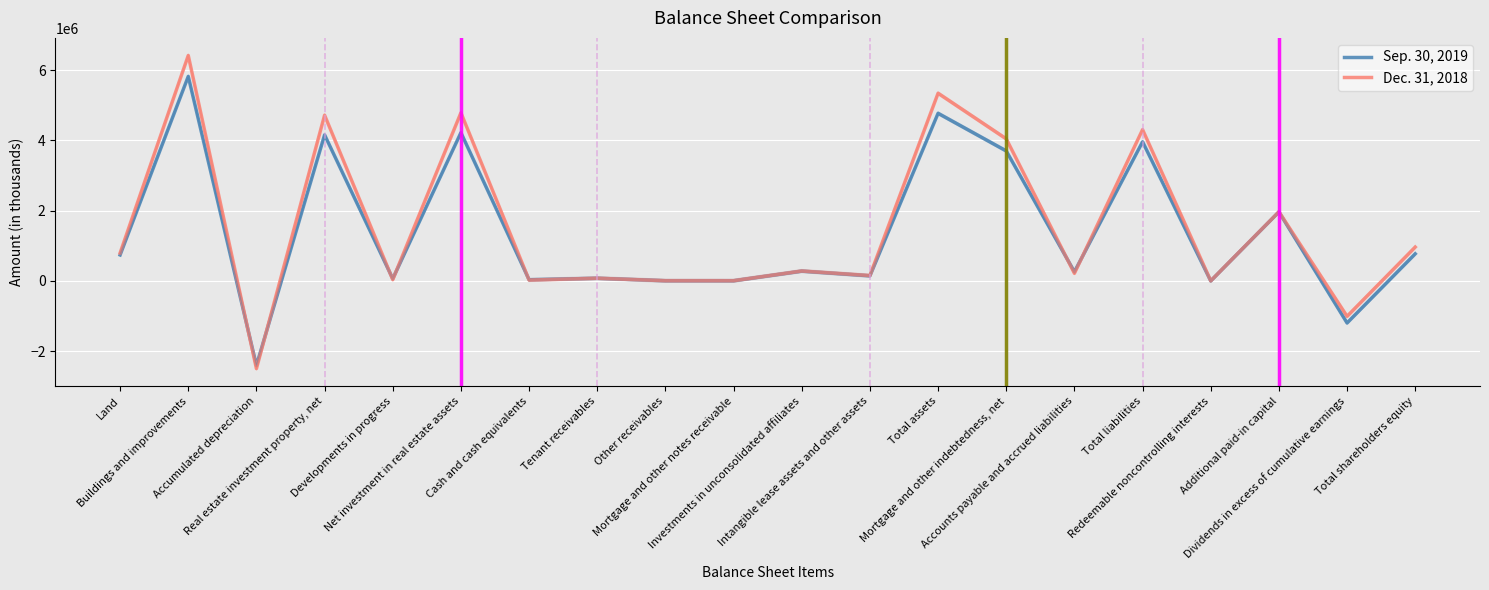

At Intangible lease assets and other assets, list the series in order from largest to smallest.

Dec. 31, 2018, Sep. 30, 2019